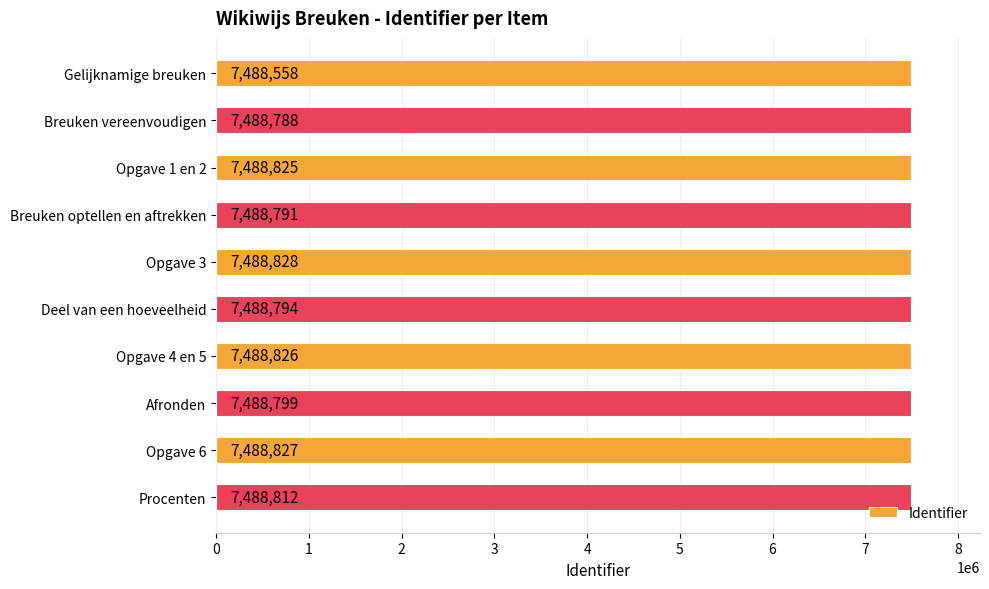

The value at Afronden is 7488799. True or false?

True